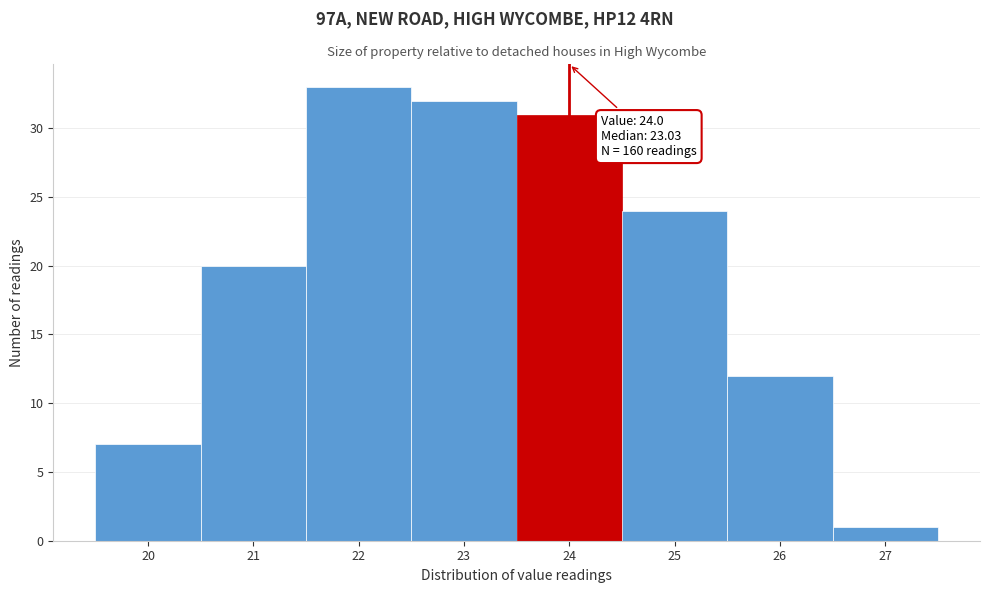

Which range on the x-axis has the tallest bar?

21.5 to 22.5